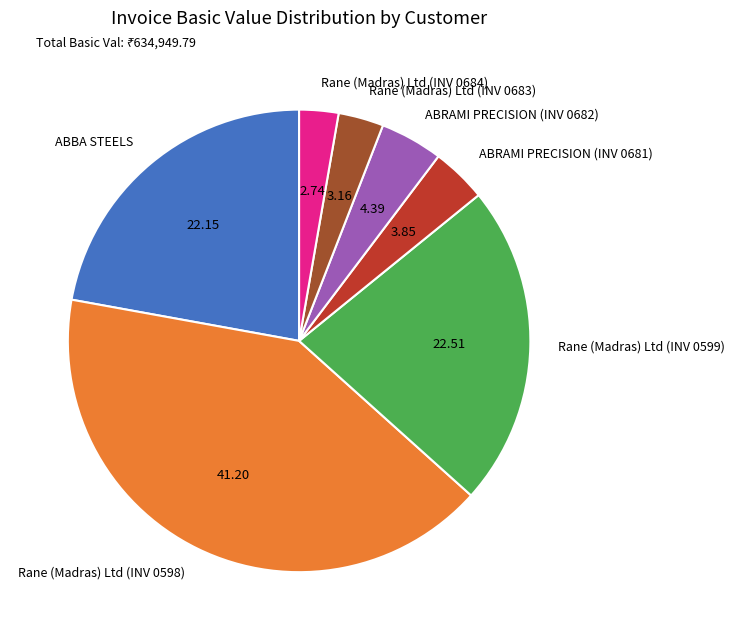

Which category has the biggest portion of the pie?

Rane (Madras) Ltd (INV 0598)